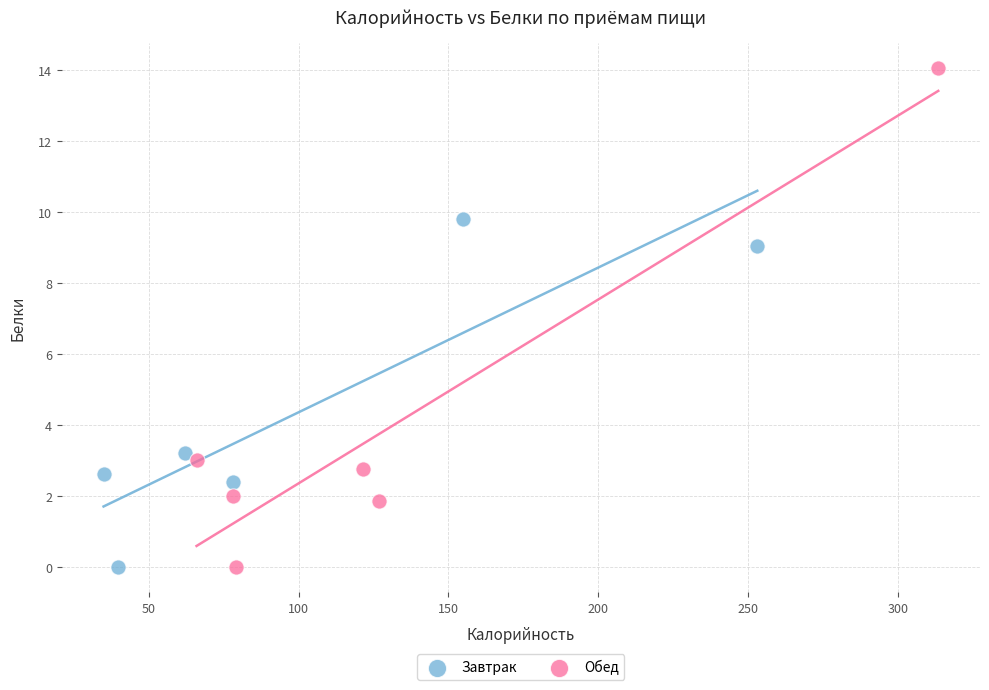

Which series has the largest Y range (max minus min)?

Обед